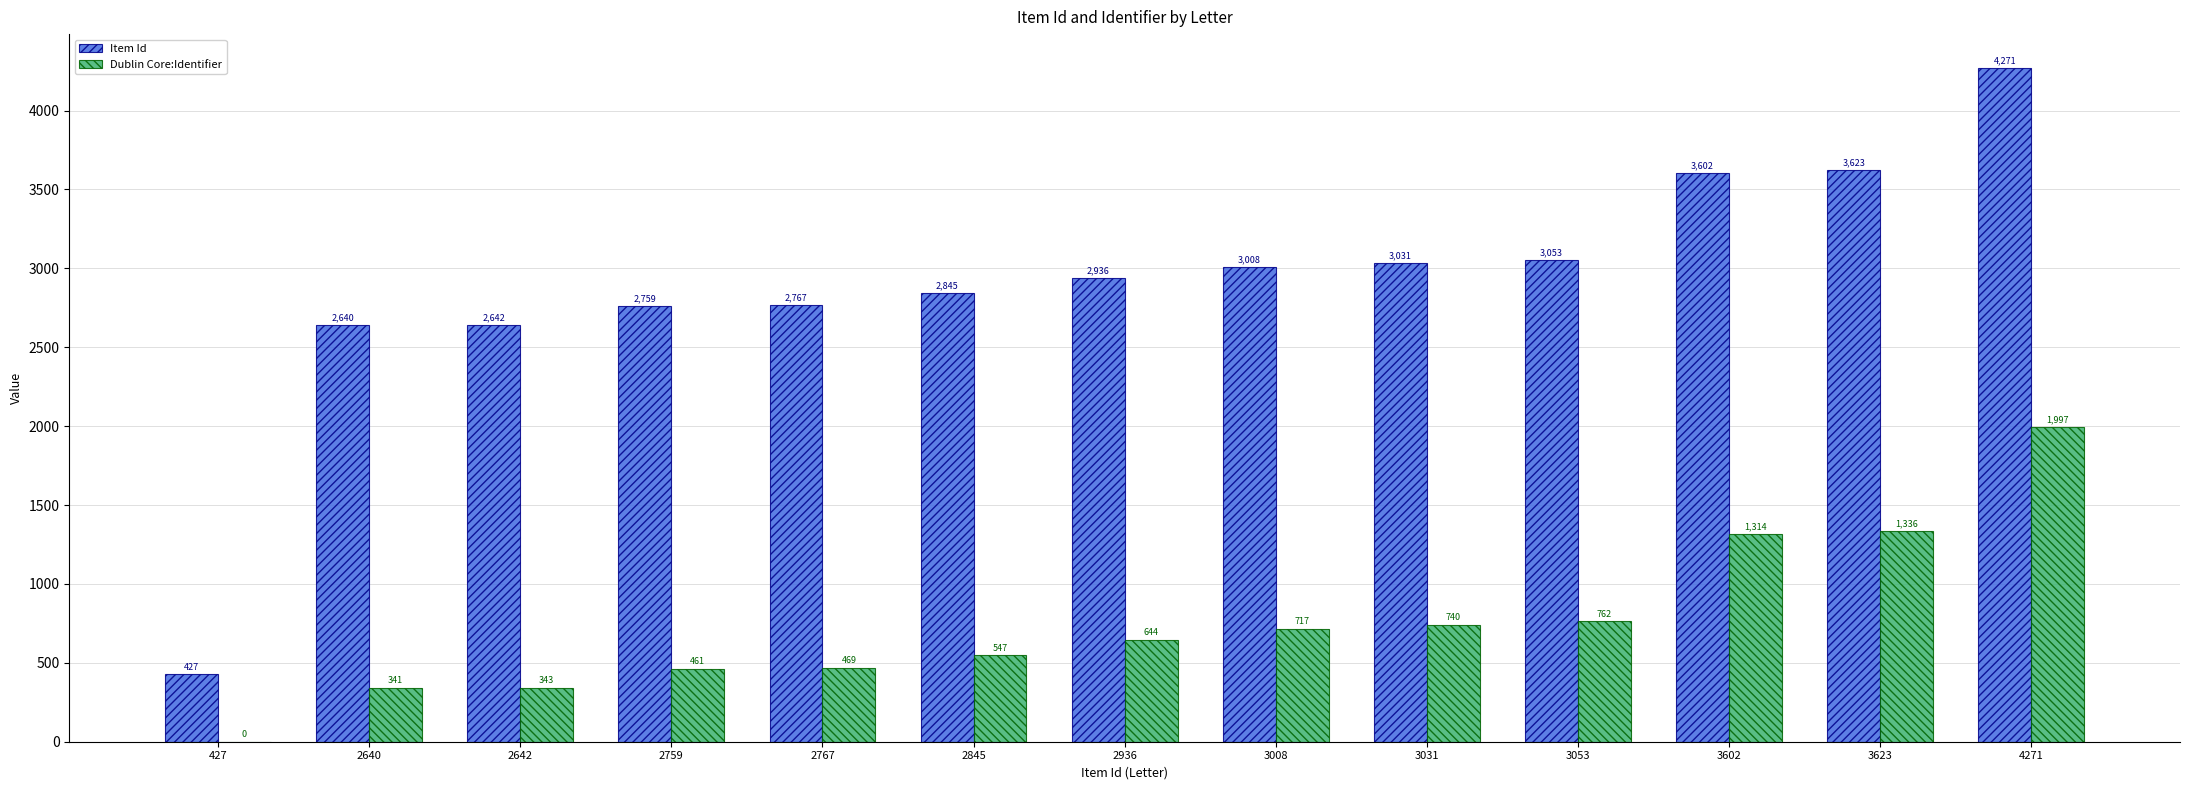

Reading left to right, extract all data points from this chart.

Item Id: 427	2640	2642	2759	2767	2845	2936	3008	3031	3053	3602	3623	4271
Dublin Core:Identifier: 0	341	343	461	469	547	644	717	740	762	1314	1336	1997